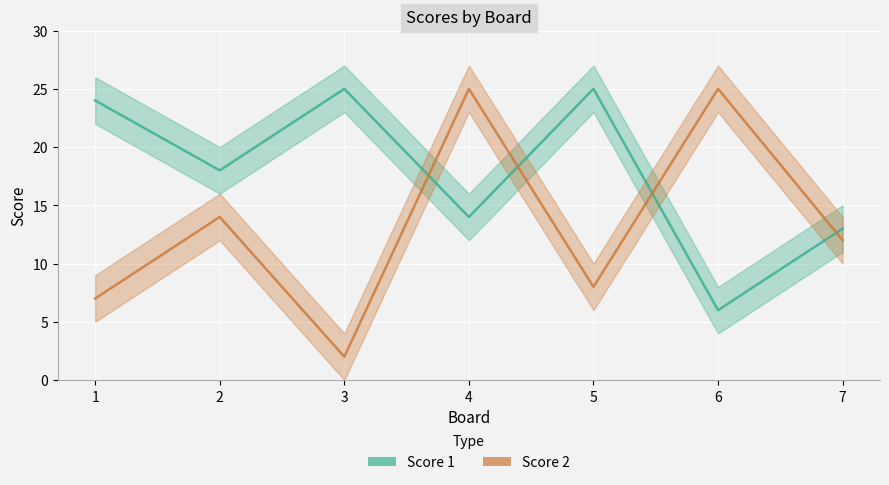

At which label is Score 2 closest to 13?

2